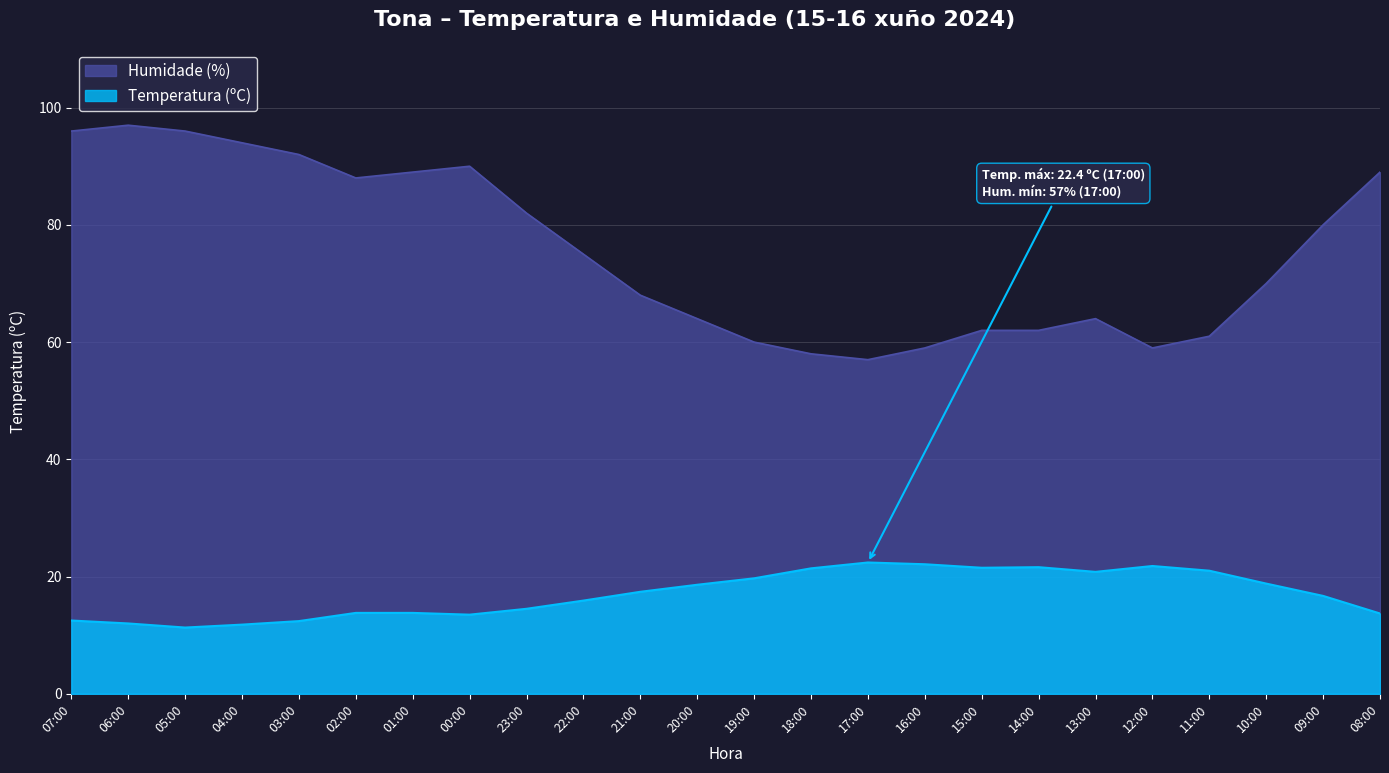

How many values in the Temperatura (ºC) series are below 17?

12